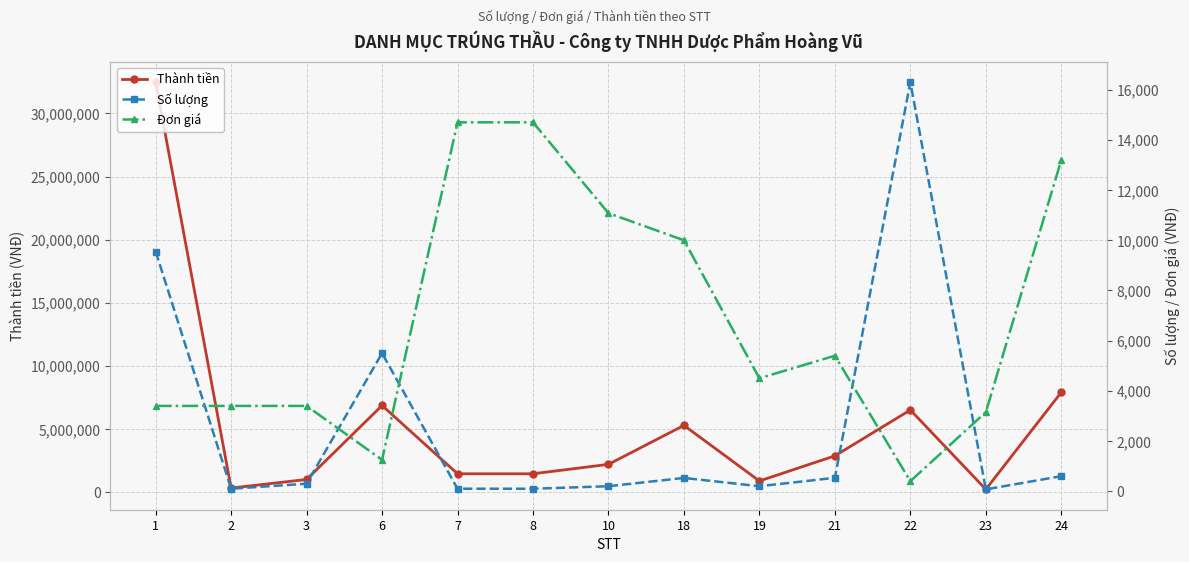

What is the sum of the Đơn giá values at 23 and 24?

16350